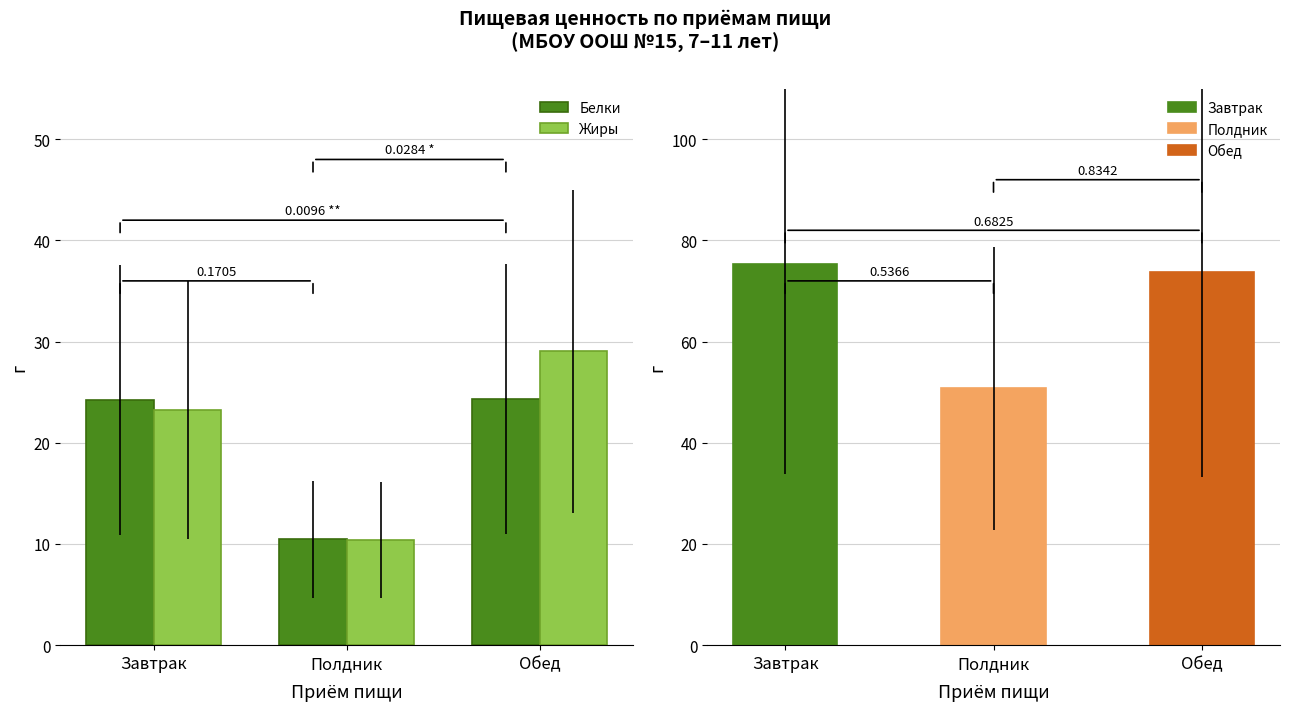

At which label does Жиры reach its minimum?

Полдник